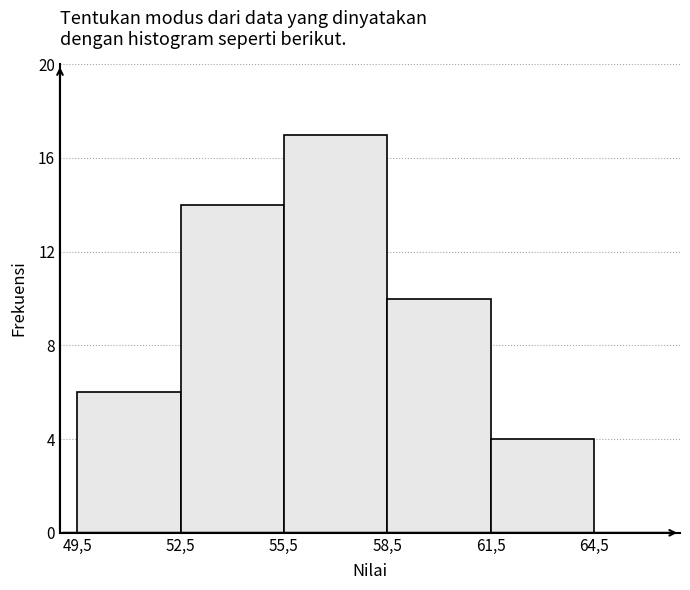

Reading right to left, what are all the values shown in this chart?

61,5=4	58,5=10	55,5=17	52,5=14	49,5=6